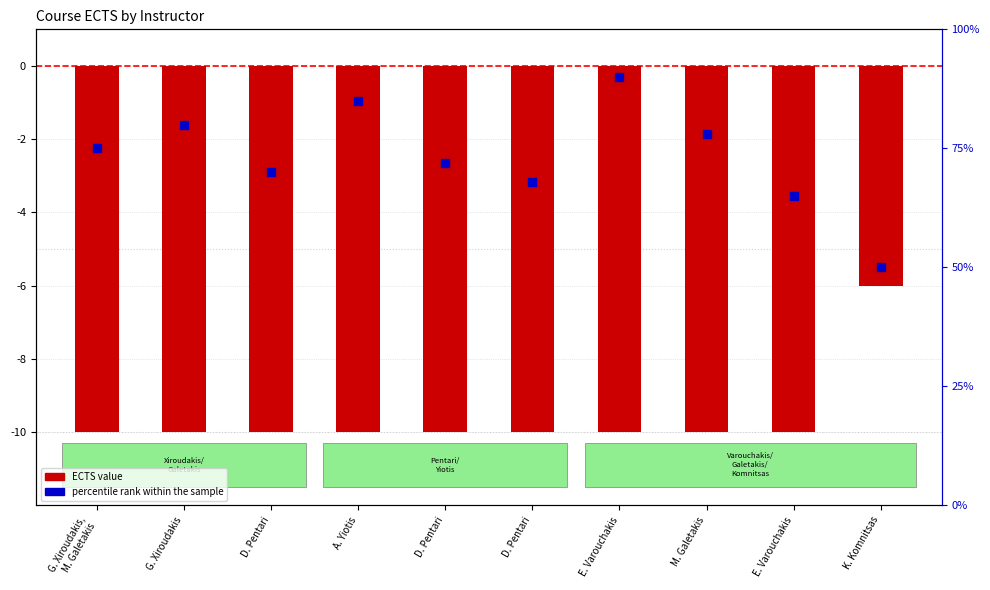

At how many categories does at least one series exceed 54?

9